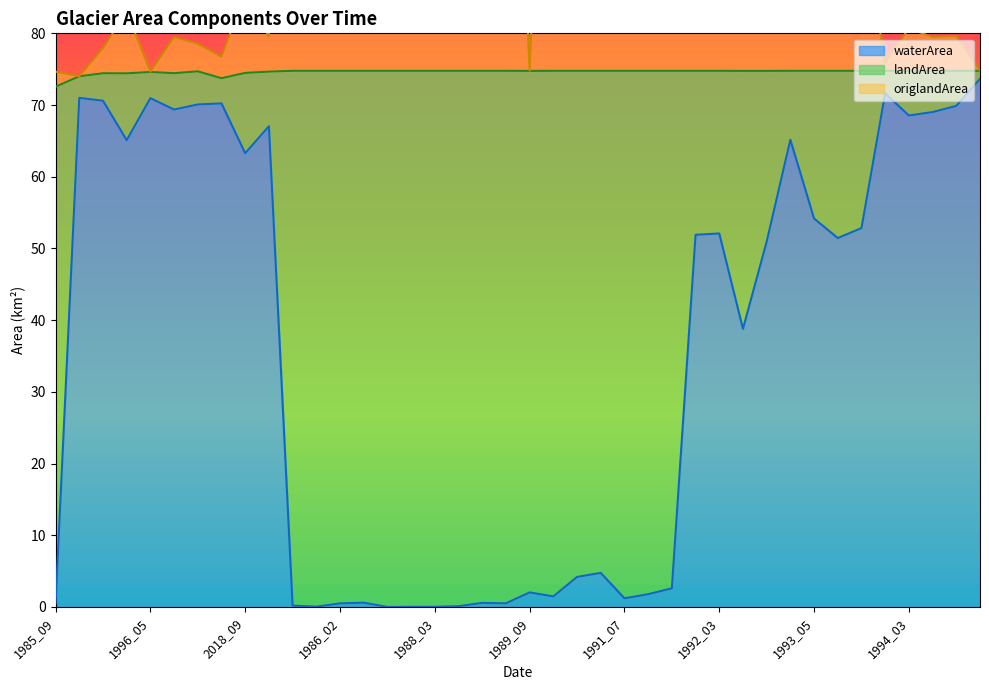

Which has a higher value, 1994_02 or 1993_07?

1994_02